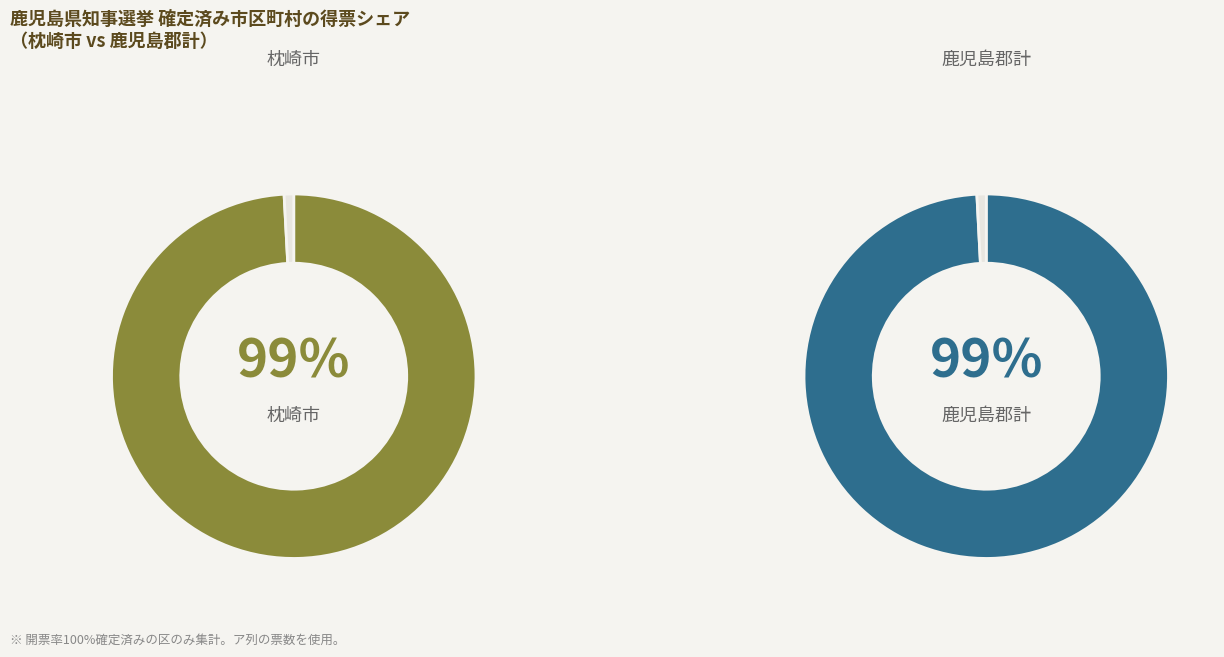

The 枕崎市 slice represents 88% of the pie. True or false?

False